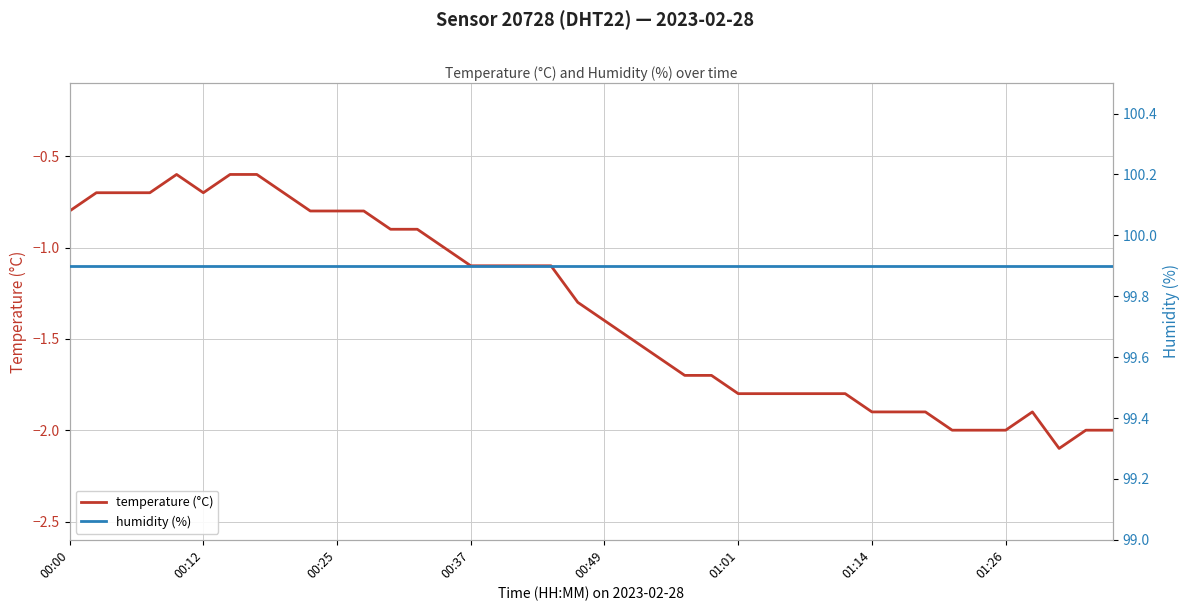

How many lines are shown in the chart?

2